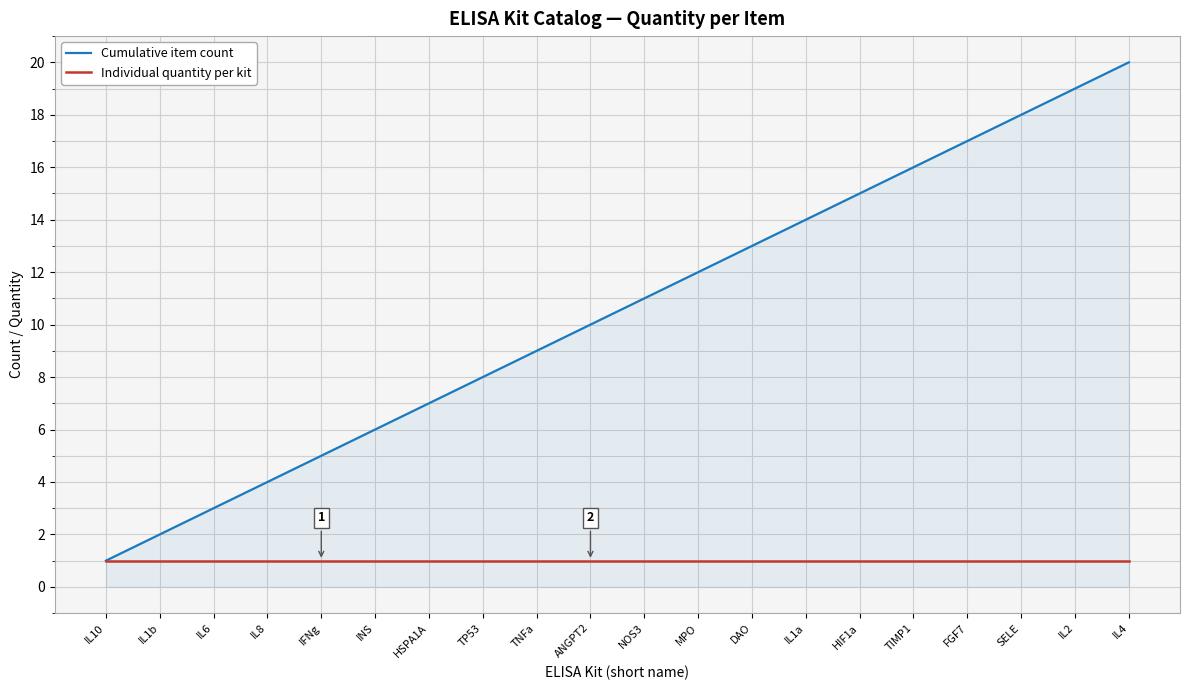

Is the value of Cumulative item count at SELE greater than the value of Individual quantity per kit at MPO?

Yes